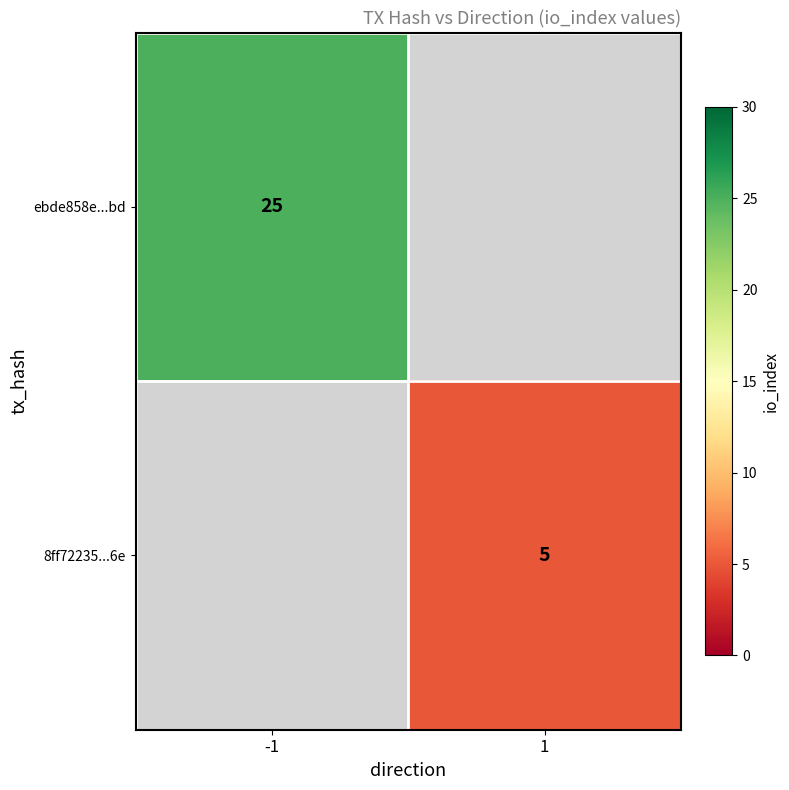

Is it true that ebde858e...bd equals 35 at -1?

False